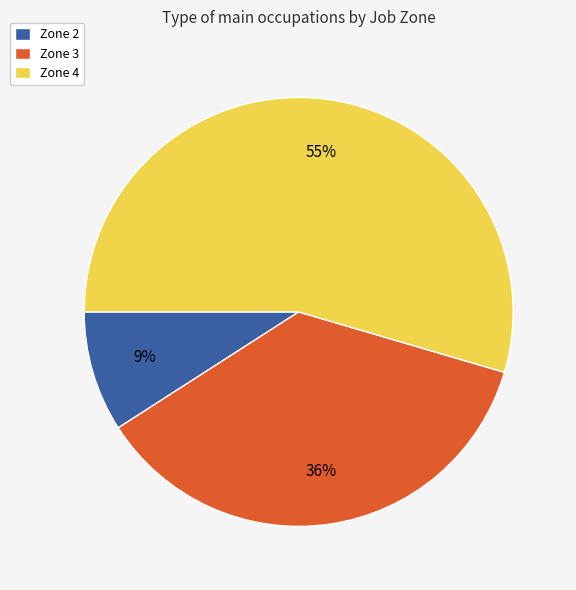

Is it true that Zone 4 is 68% of the pie?

False